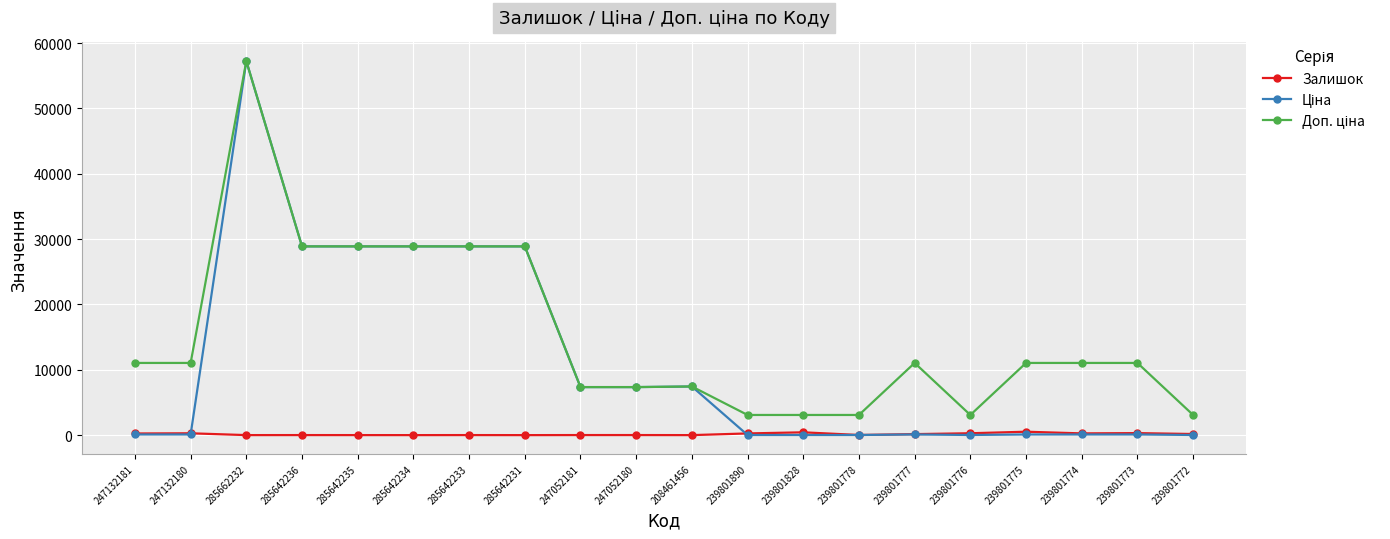

At which category is the sum across all series the highest?

285662232